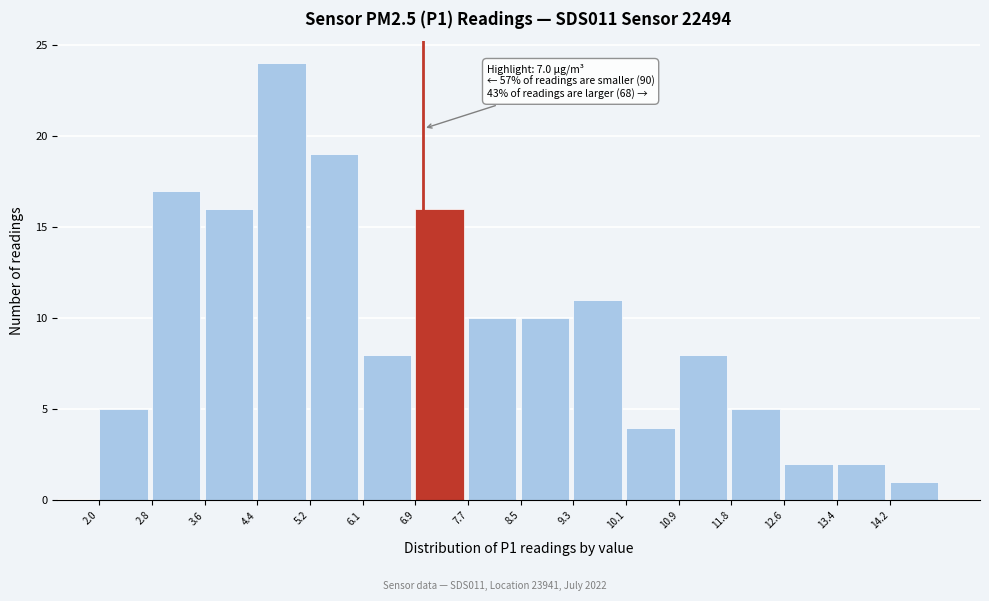

Which range on the x-axis has the tallest bar?

4.4 to 5.3